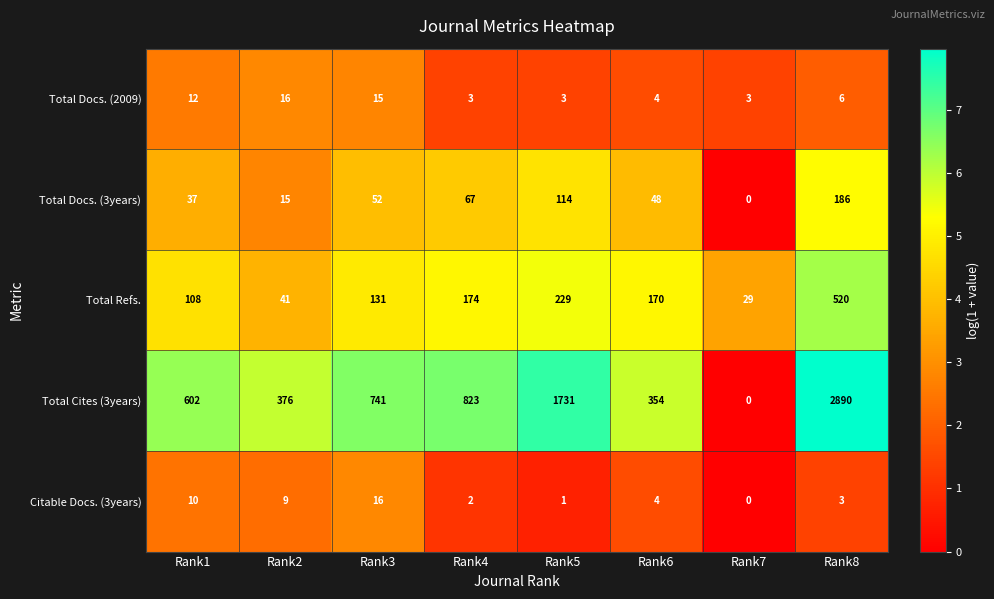

The value of Total Cites (3years) at Rank3 is 741. True or false?

True